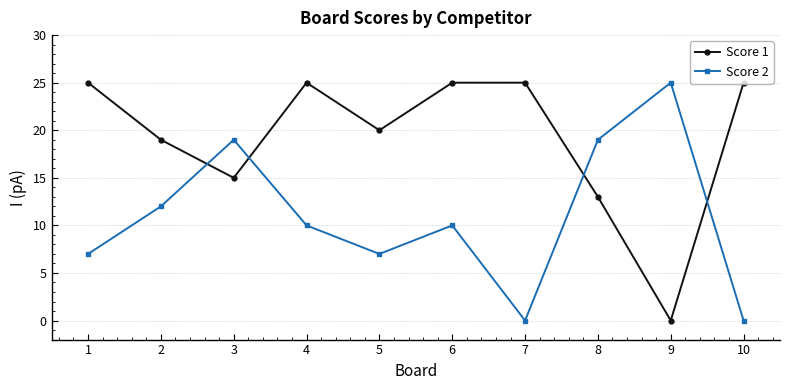

Between which two adjacent categories do Score 1 and Score 2 first intersect?

2 and 3